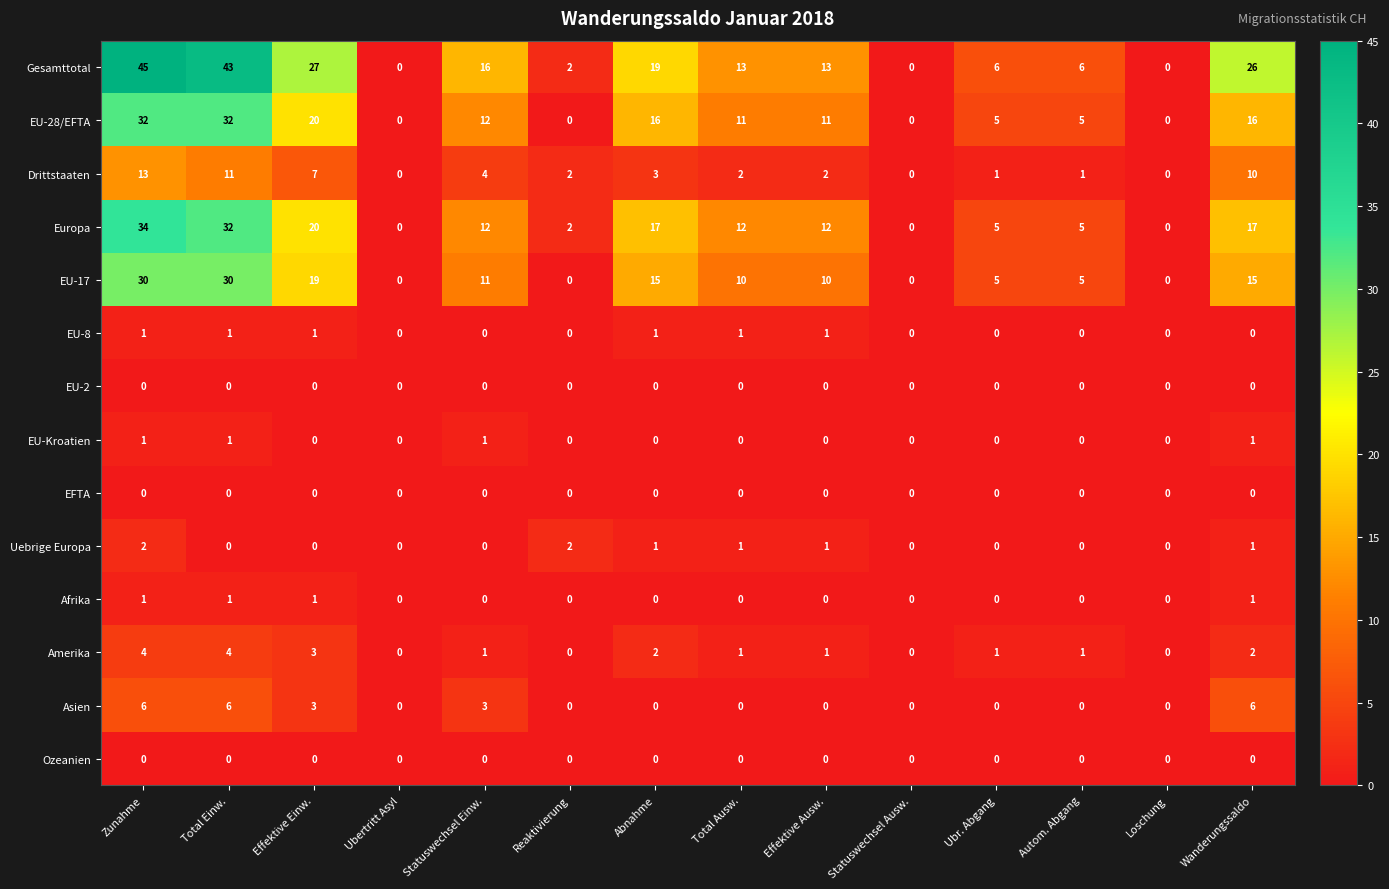

At how many categories does at least one series exceed 36?

2